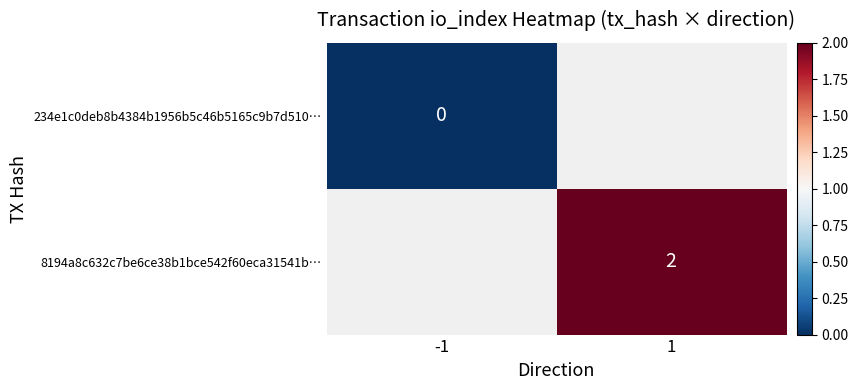

Is it true that 8194a8c632c7be6ce38b1bce542f60eca31541b… equals 2 at 1?

True